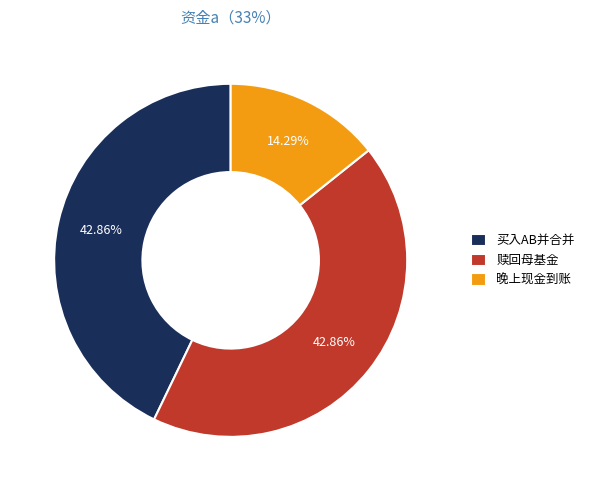

To the nearest percent, what is the average slice percentage?

33%